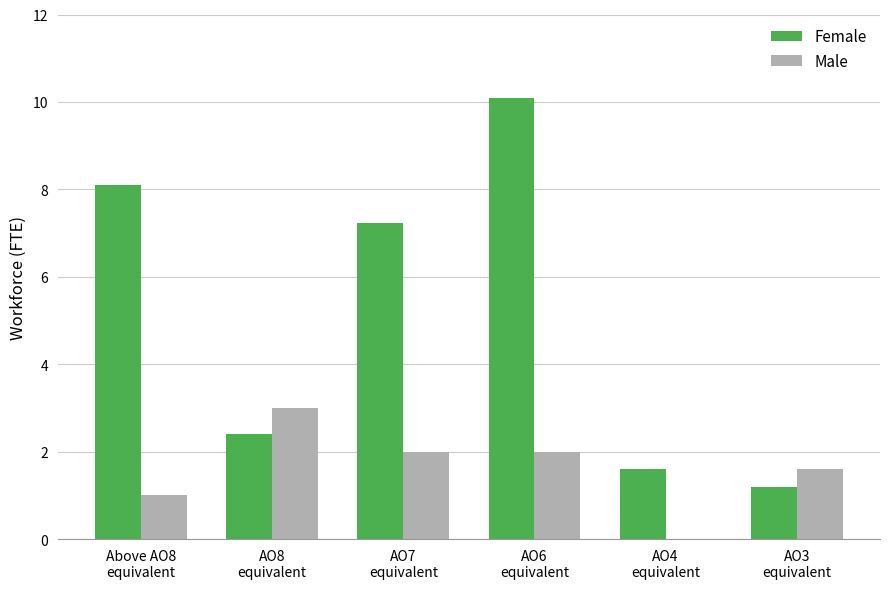

At which category is the sum across all series the highest?

AO6
equivalent